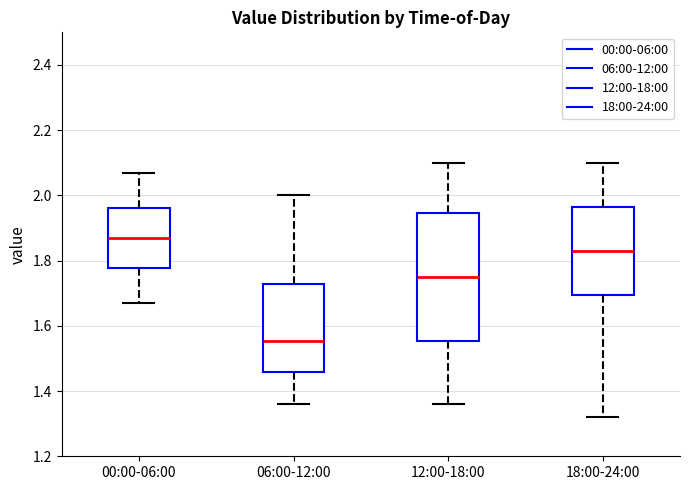

Which box's median line is the lowest?

06:00-12:00